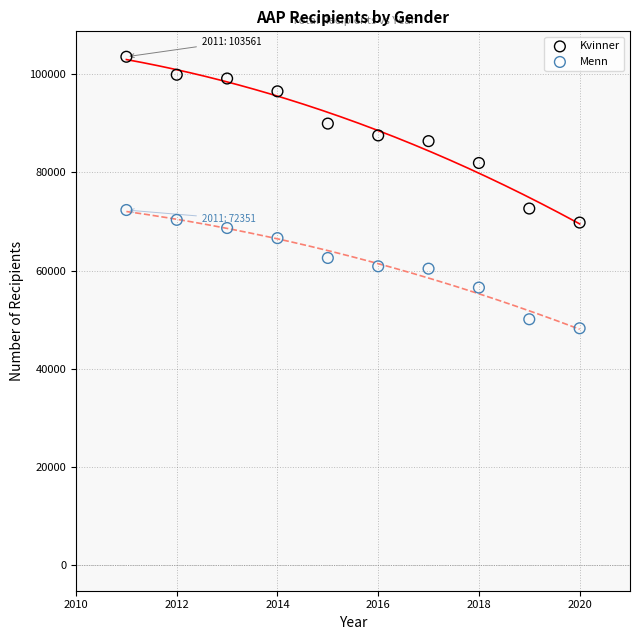

Which series contains the highest Y value?

Kvinner